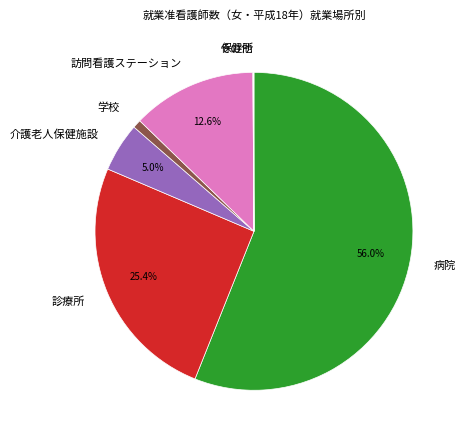

What percentage is NOT represented by 病院?

44.0%